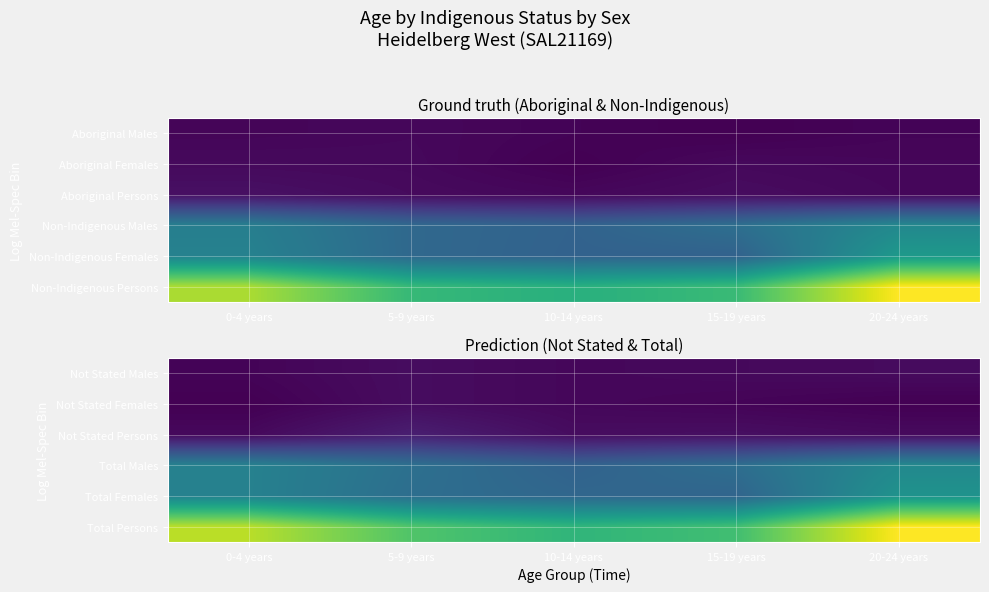

How many data points in Total Persons are less than 287?

2